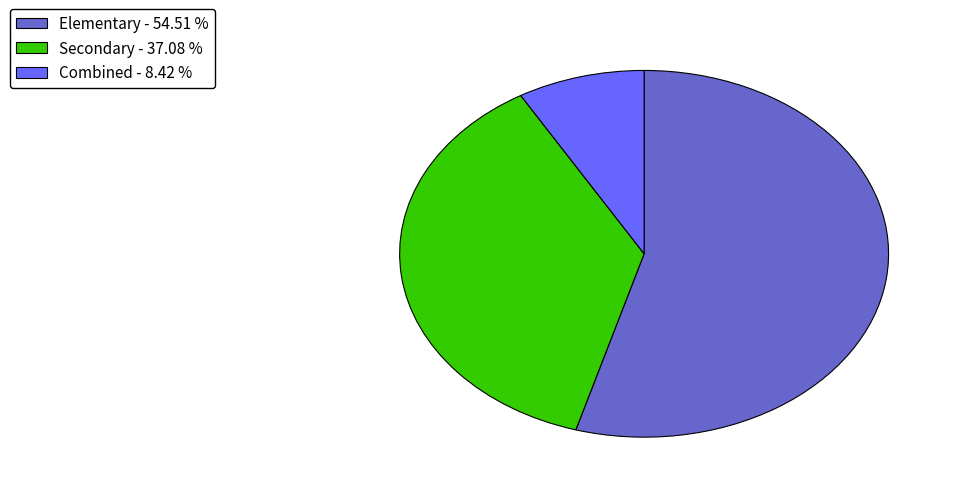

Is it true that Secondary is 51% of the pie?

False